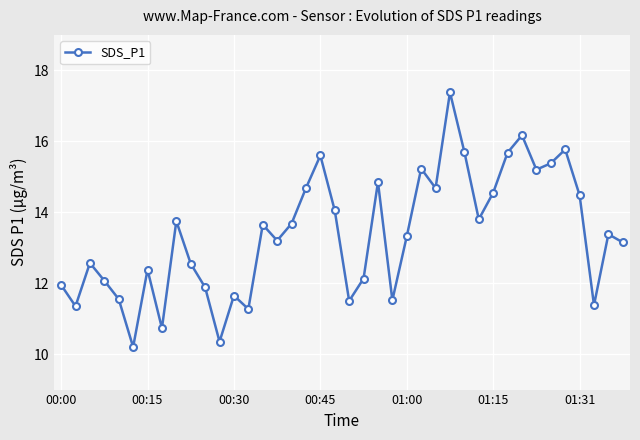

What is the average value?

13.4